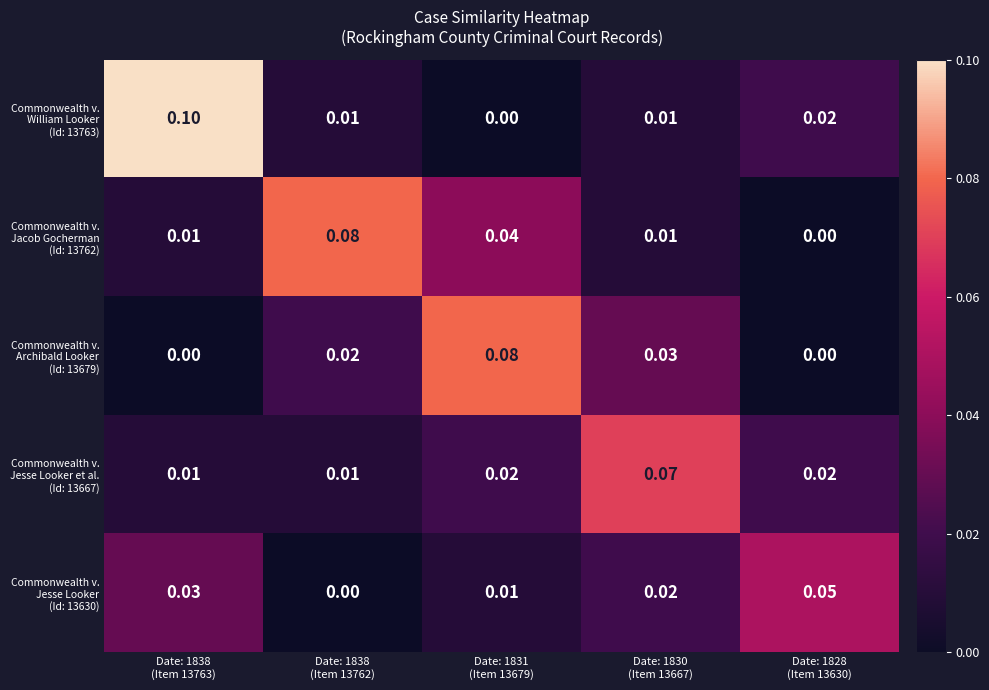

Which series has the largest total across all categories?

Commonwealth v. William Looker (Id: 13763)